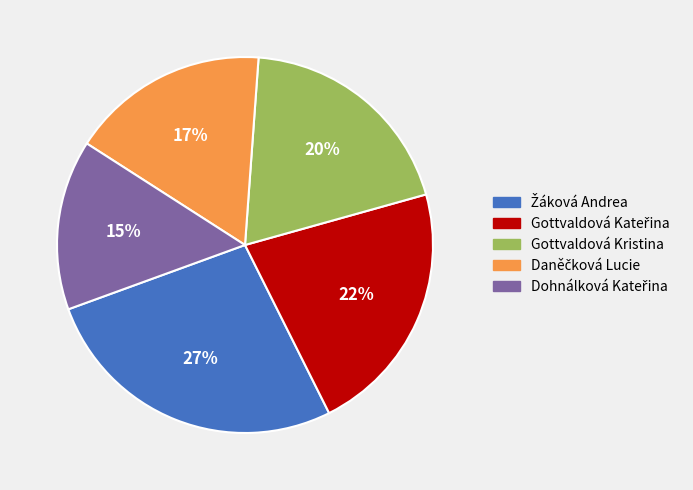

True or false: Gottvaldová Kristina accounts for 32% of the total.

False